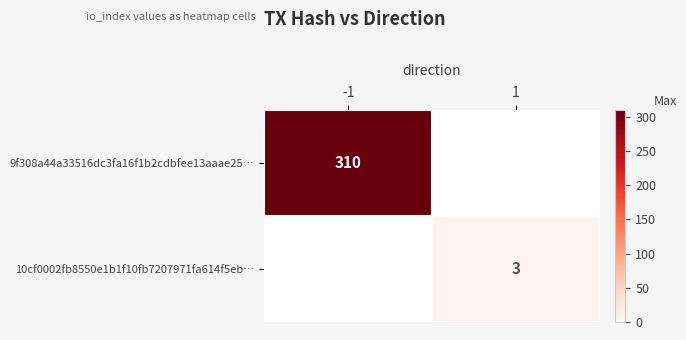

Is it true that 9f308a44a33516dc3fa16f1b2cdbfee13aaae25… equals 98 at -1?

False